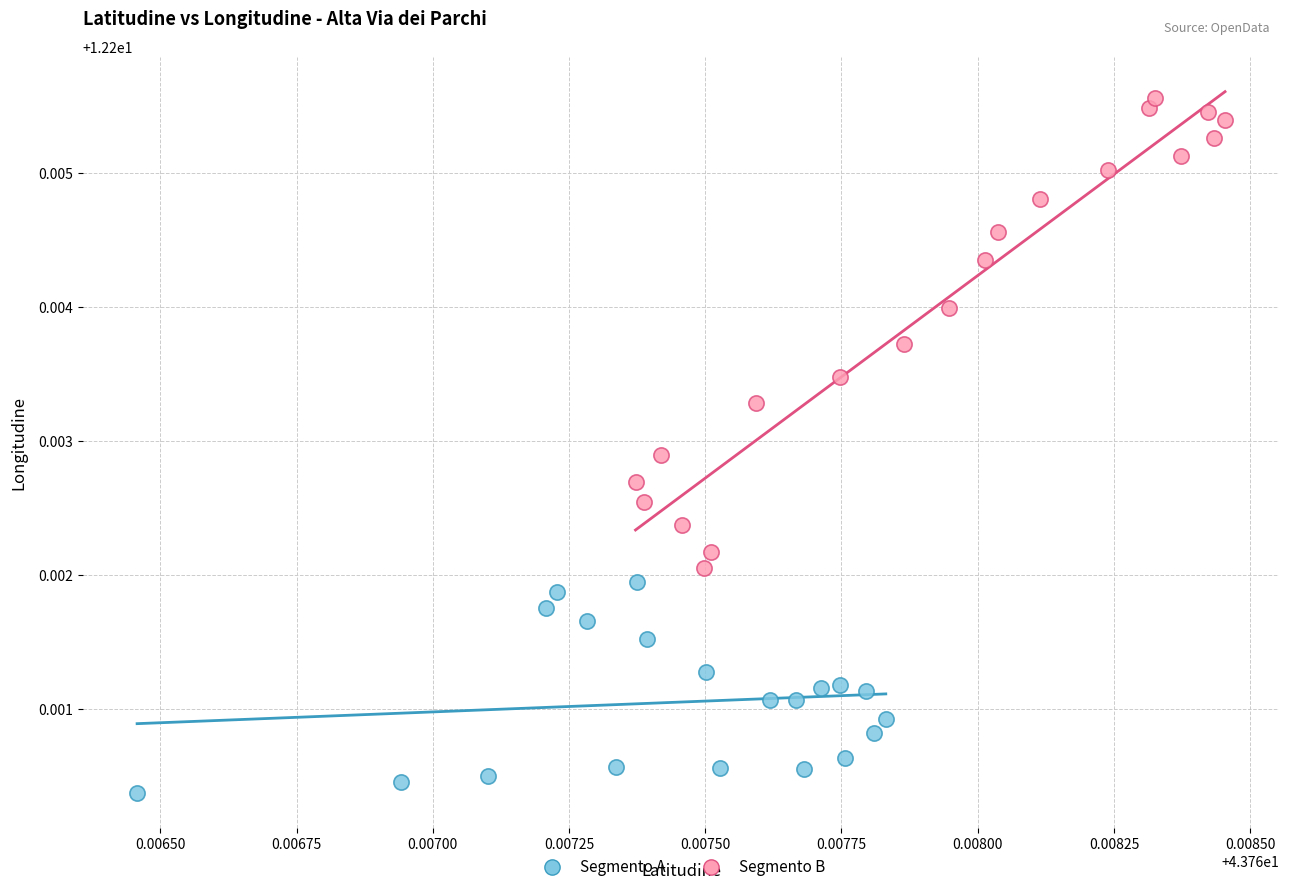

Which series has the largest Y range (max minus min)?

Segmento B